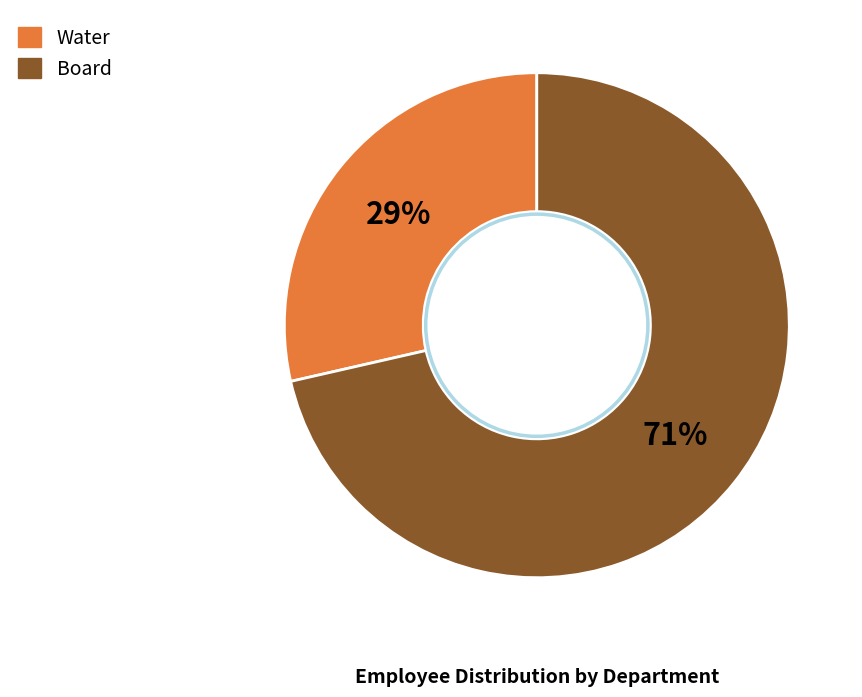

What percentage is the Water slice, to the nearest percent?

29%